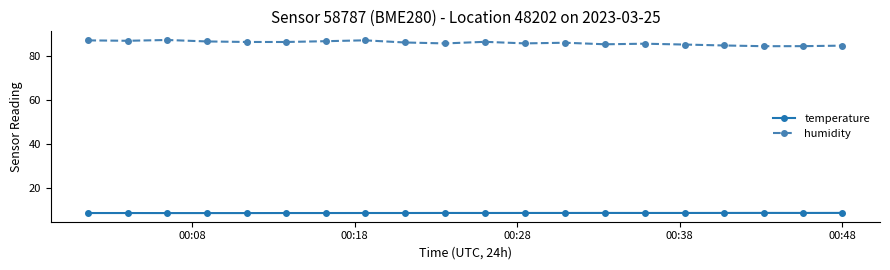

True or false: humidity and temperature intersect in this chart.

False